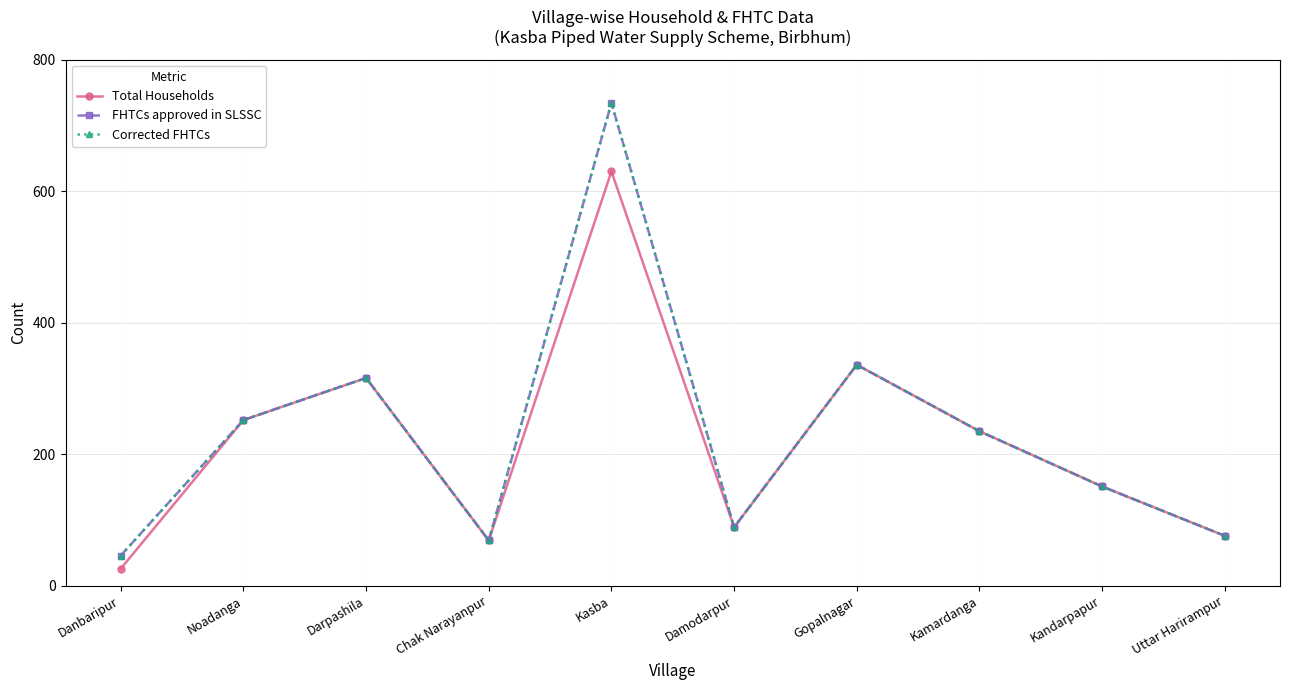

Which category has the lowest value across all series?

Danbaripur